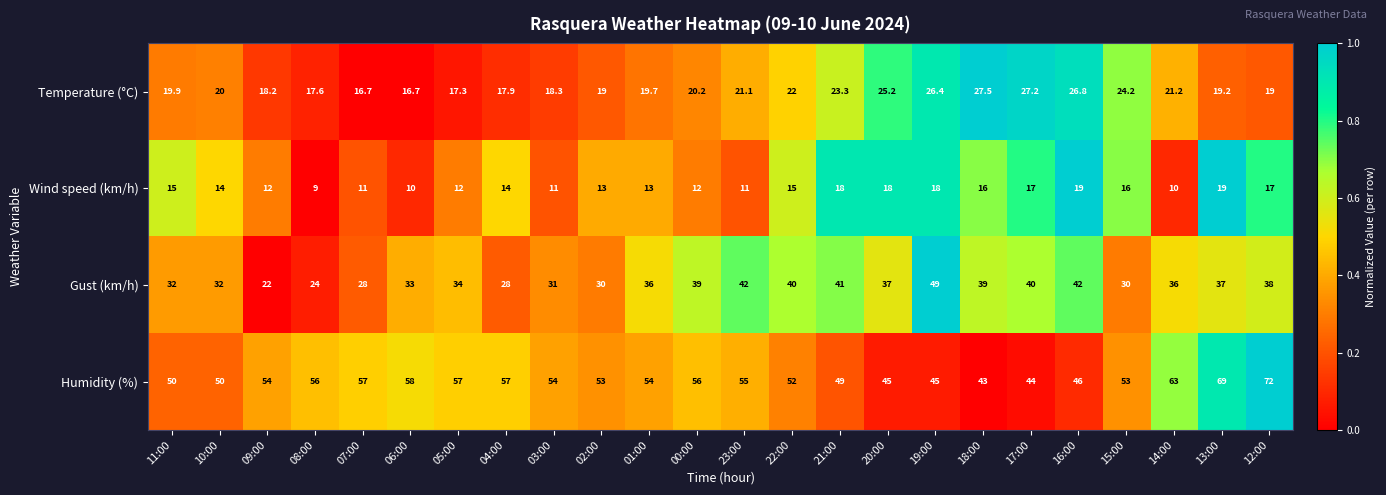

What is the sum of the Temperature (°C) values at 07:00 and 02:00?

35.7